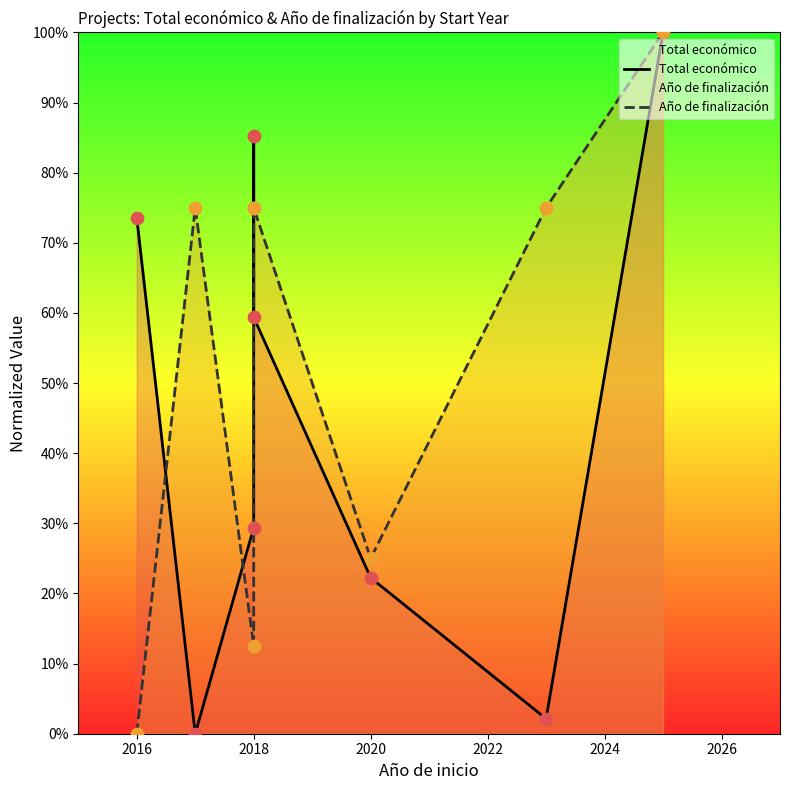

Which series has the largest Y range (max minus min)?

Total económico